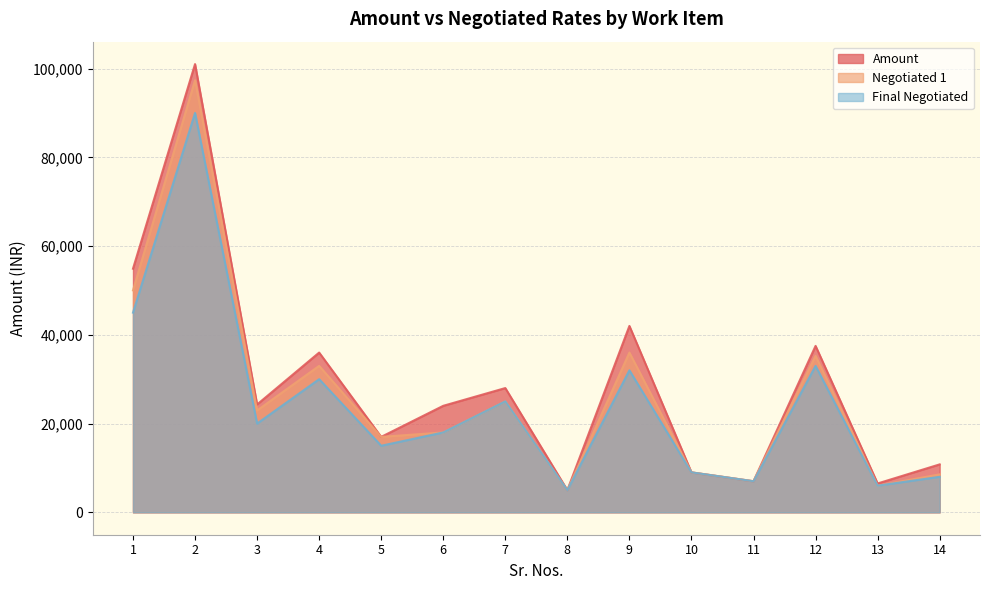

What is the difference between the maximum and minimum values in the Final Negotiated series?

85000